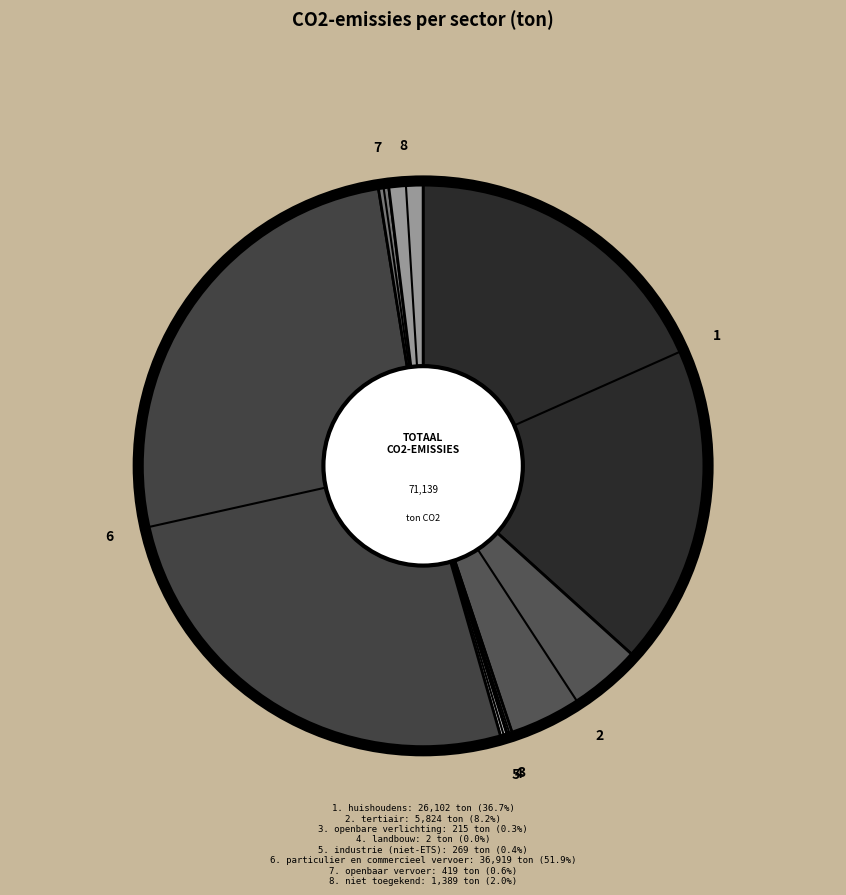

Count the number of slices in the pie.

8